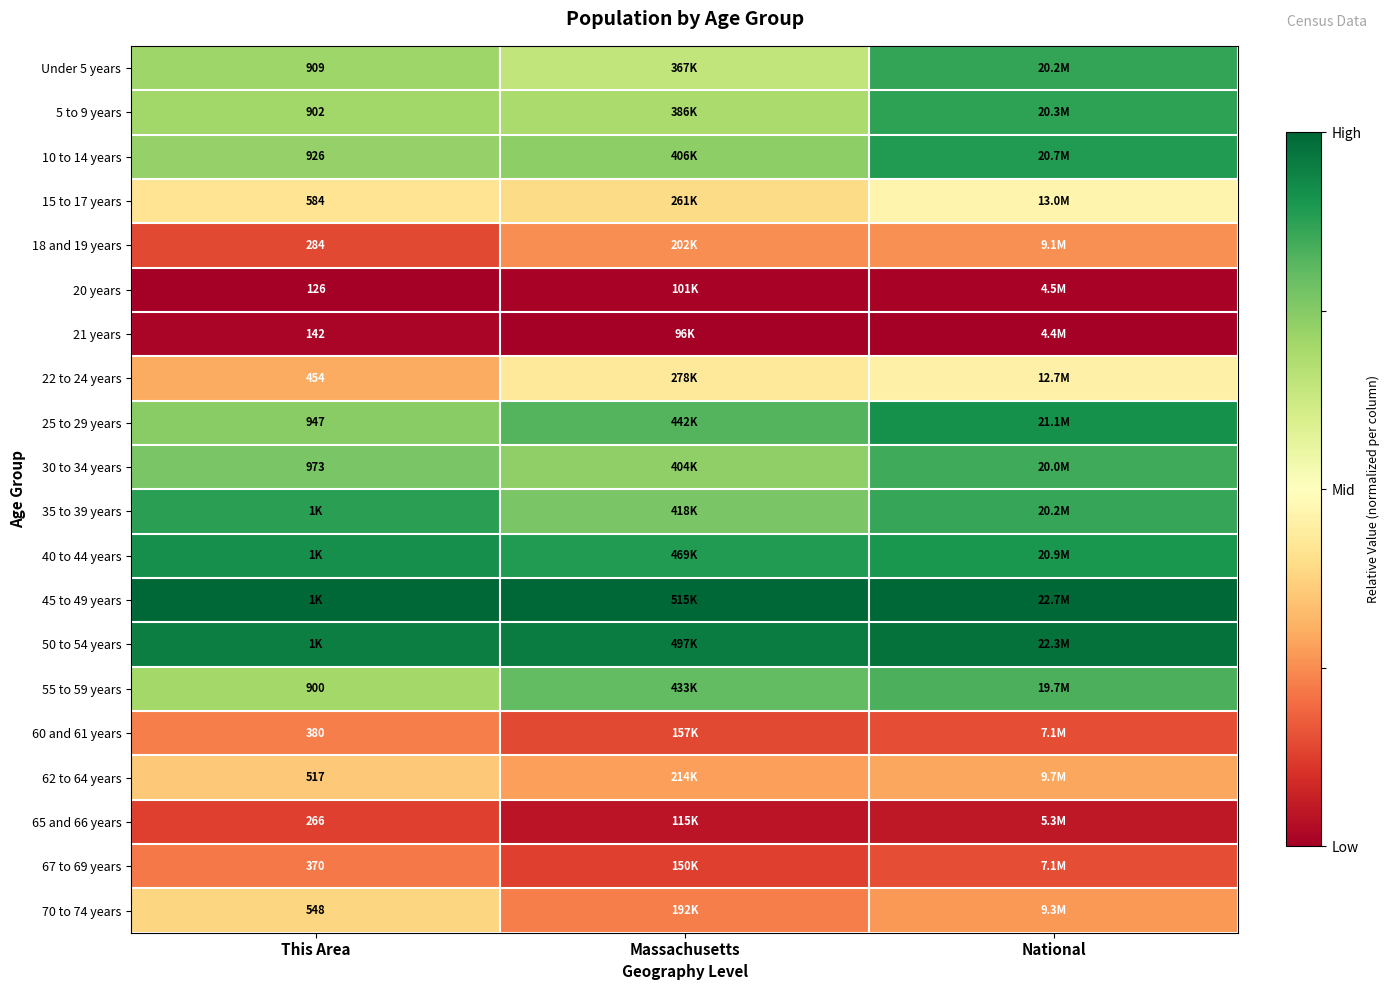

At which label does 10 to 14 years reach its minimum?

This Area